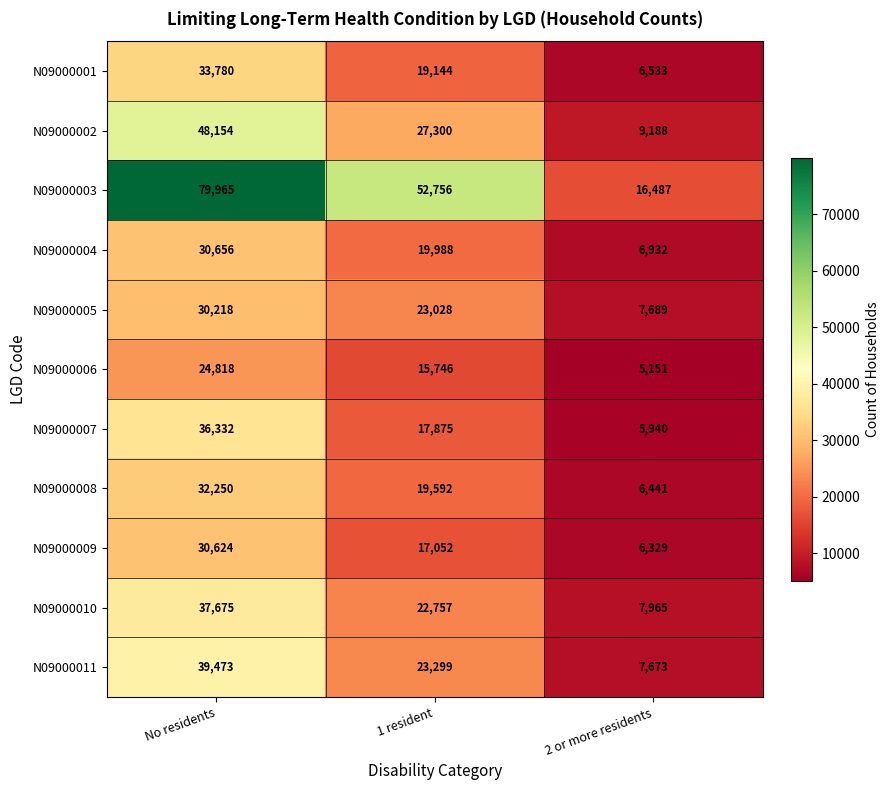

Where is N09000011 nearest to the value 23573?

1 resident